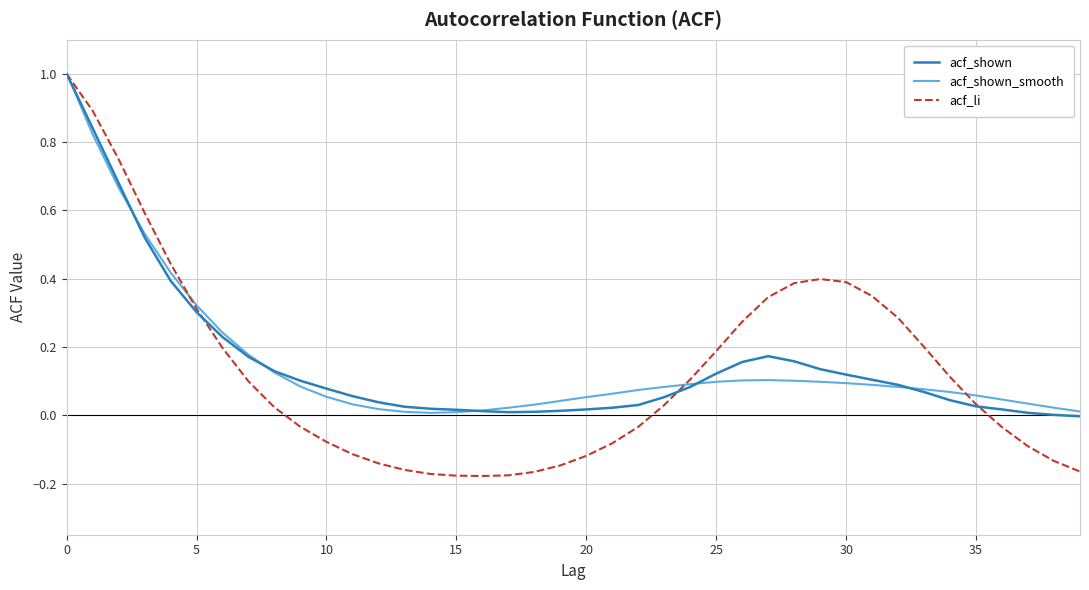

Which series has the widest spread of values?

acf_li